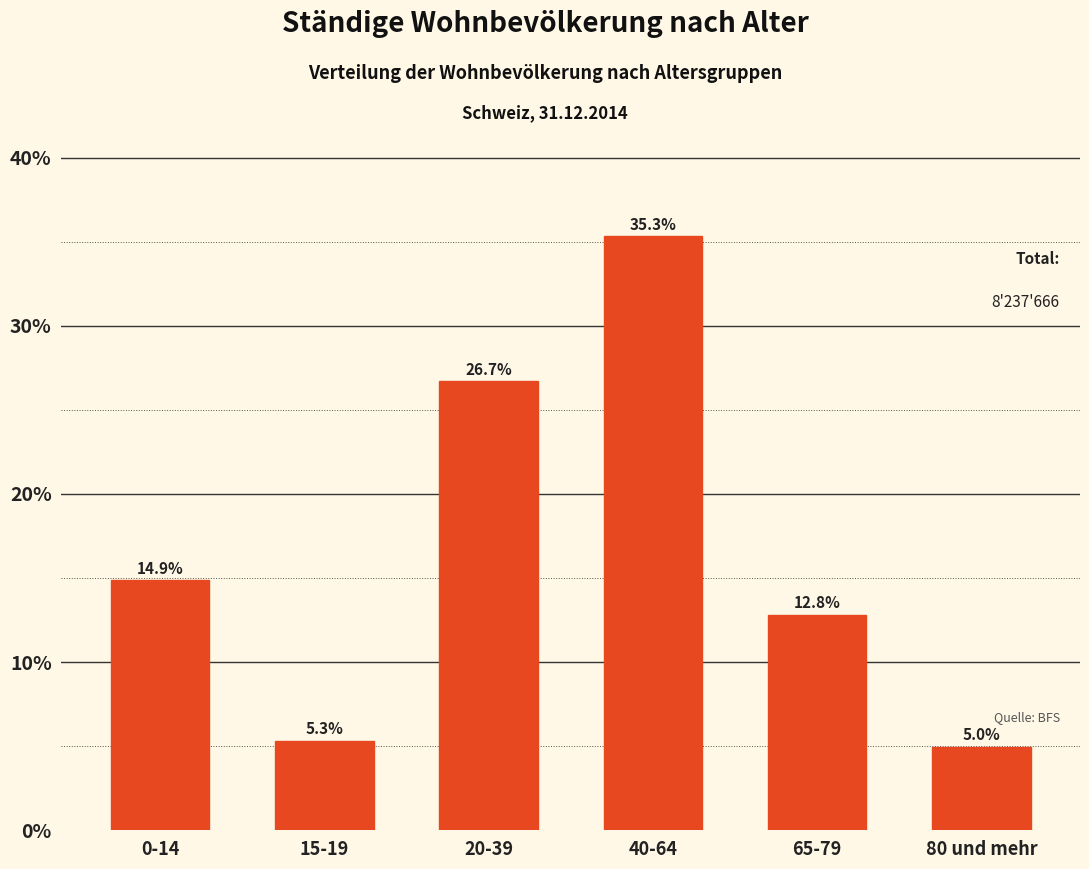

Reading right to left, what are all the values shown in this chart?

80 und mehr=5.0	65-79=12.8	40-64=35.3	20-39=26.7	15-19=5.3	0-14=14.9